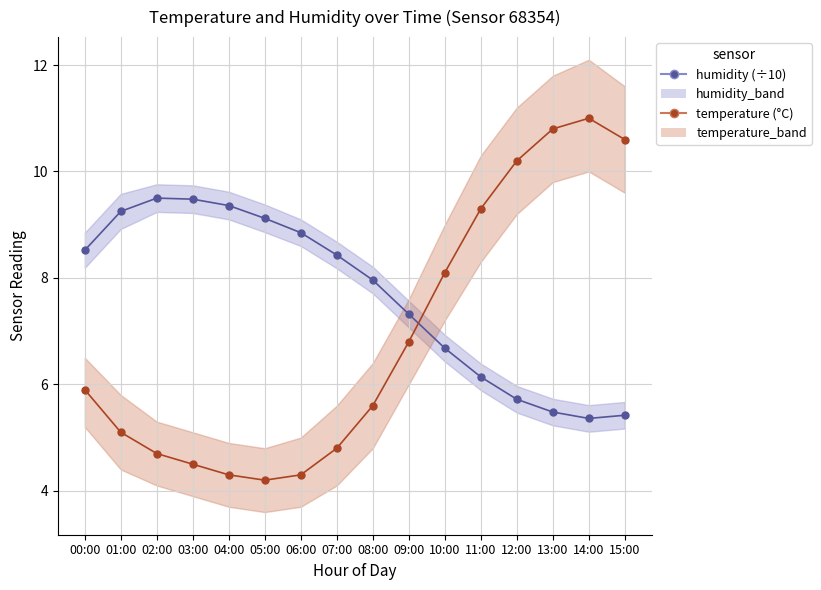

What are all the series names shown in the legend?

humidity (÷10), temperature (°C)